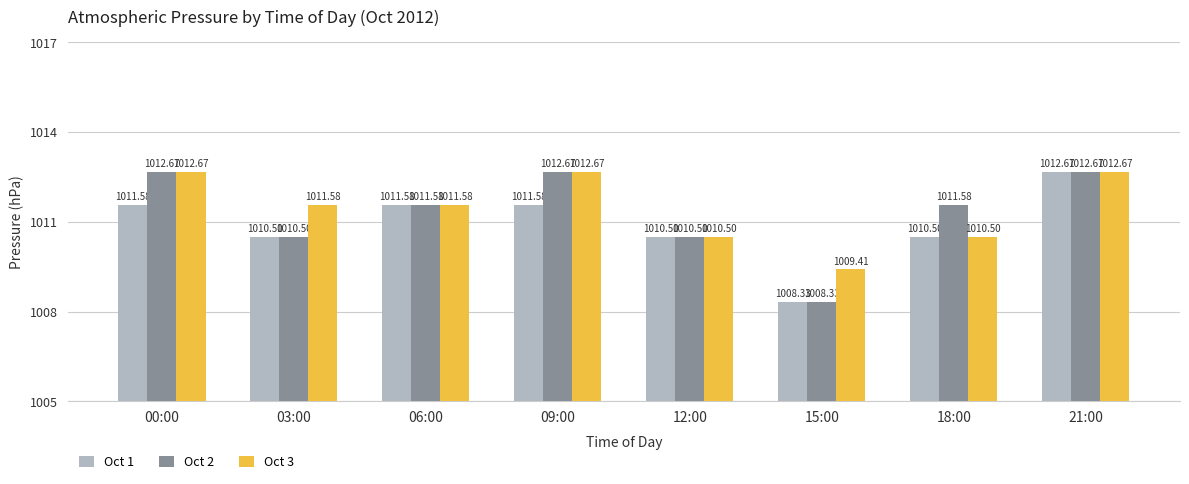

Does the chart contain stacked bars?

No